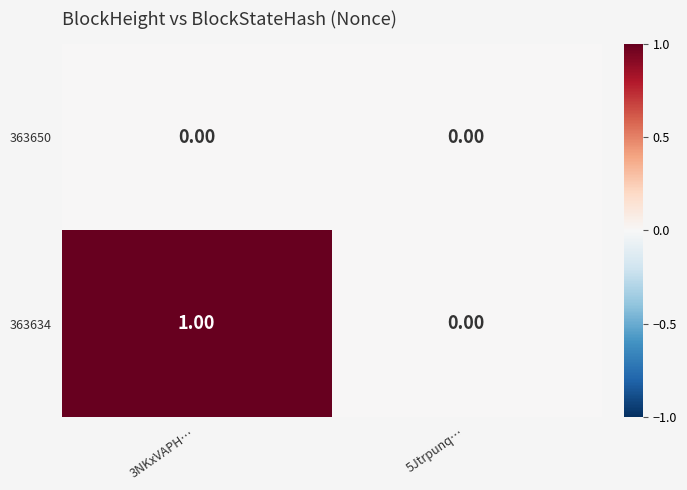

Rank the series by their maximum value, from highest to lowest.

363634, 363650